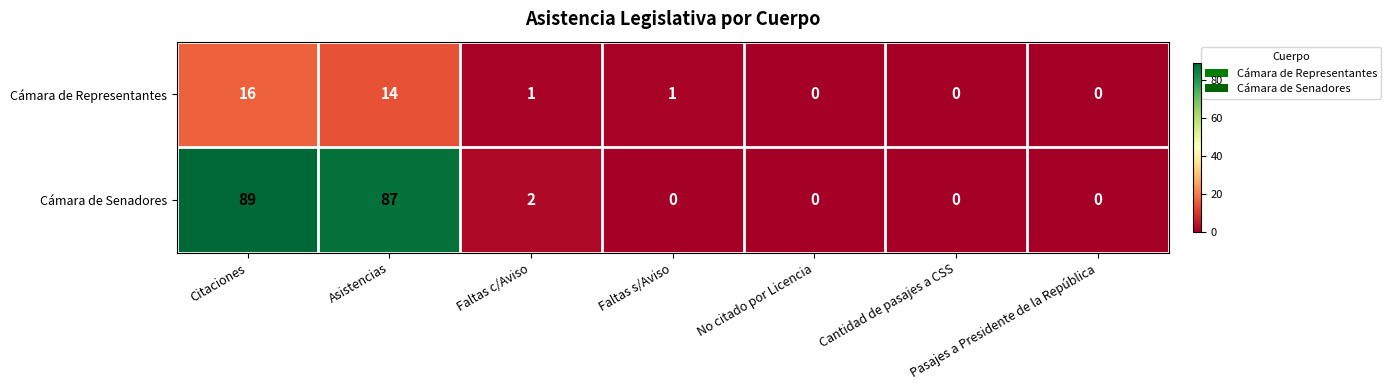

At which category is the sum across all series the highest?

Citaciones